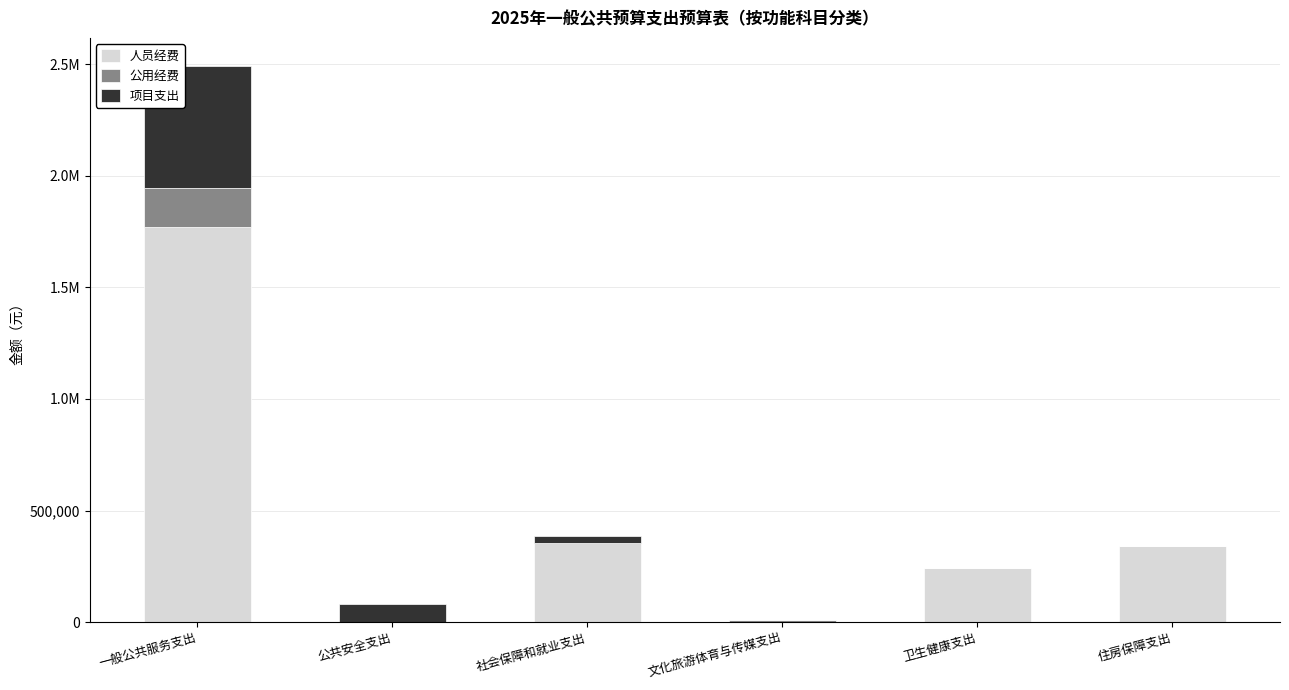

At which category is the sum across all series the highest?

一般公共服务支出